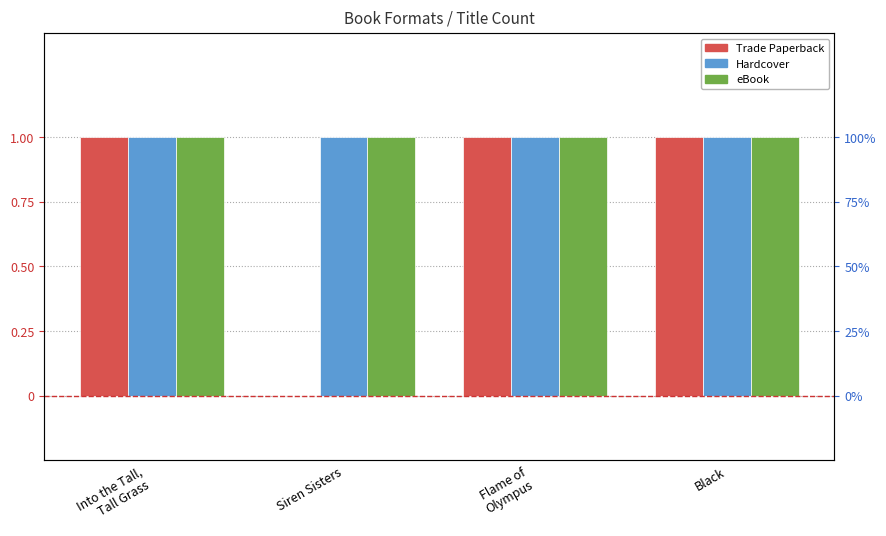

What is the average value of the Hardcover series?

1